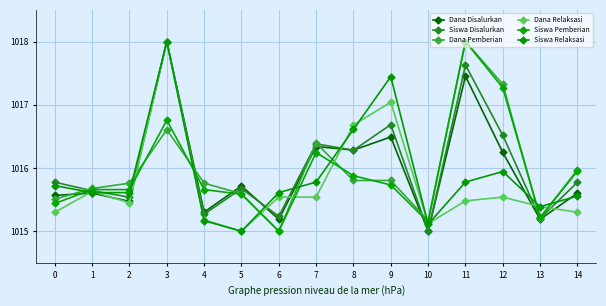

What is the difference between the Dana Relaksasi values at 14 and 11?

0.2